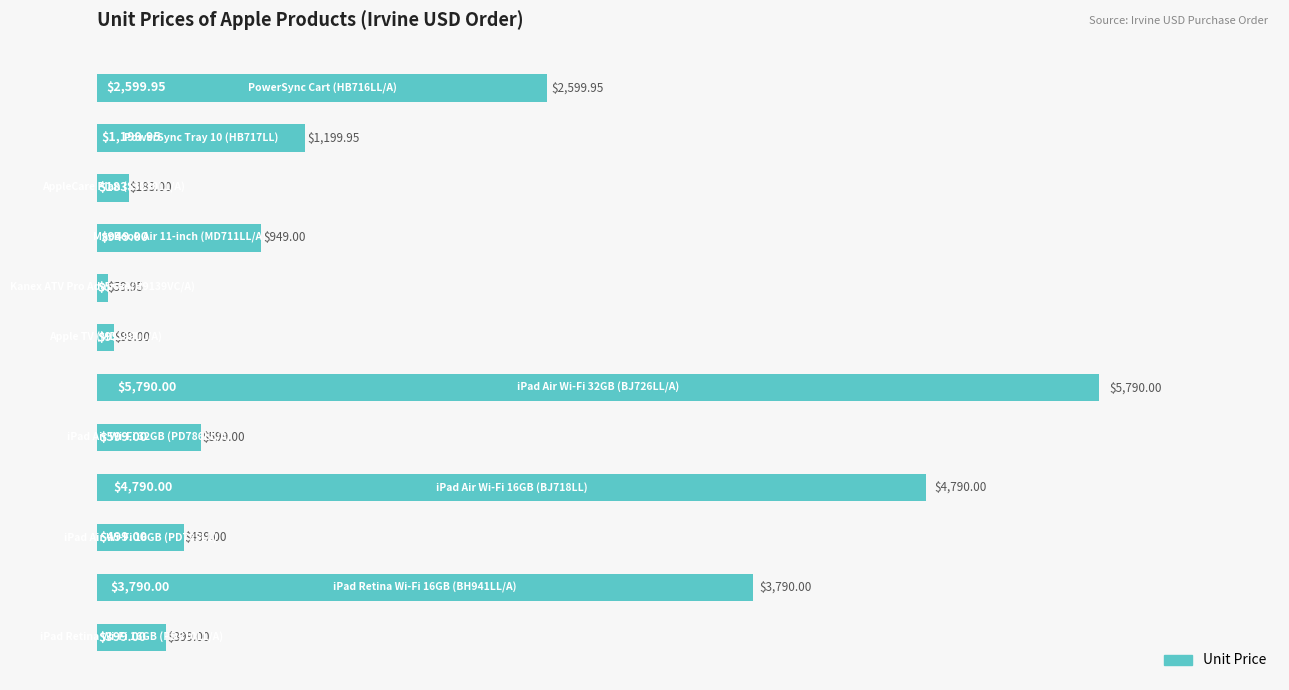

Does the chart contain any negative values?

No